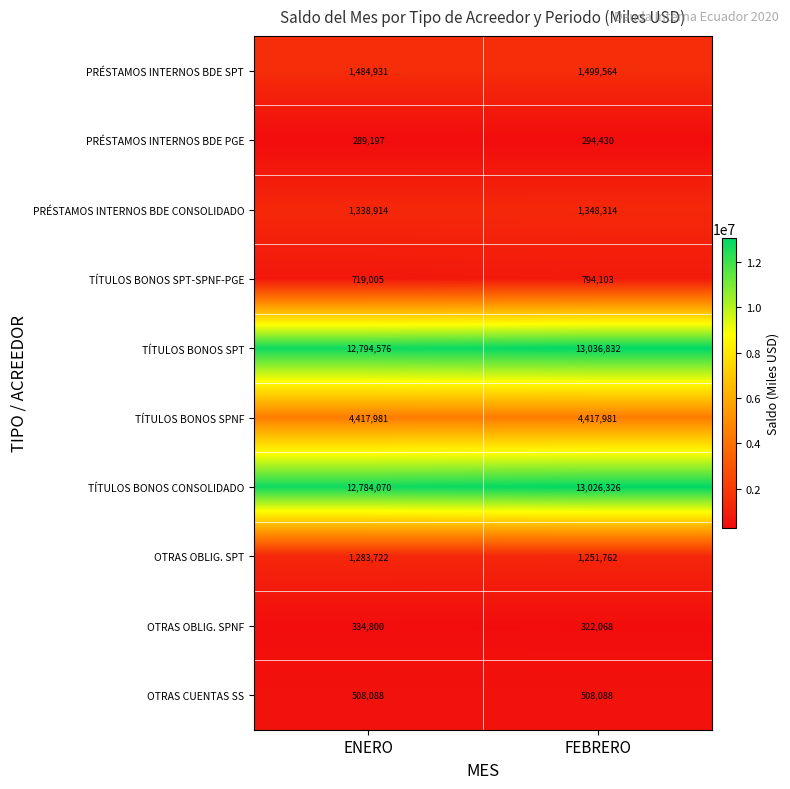

What is the total value across all series at ENERO?

35955284